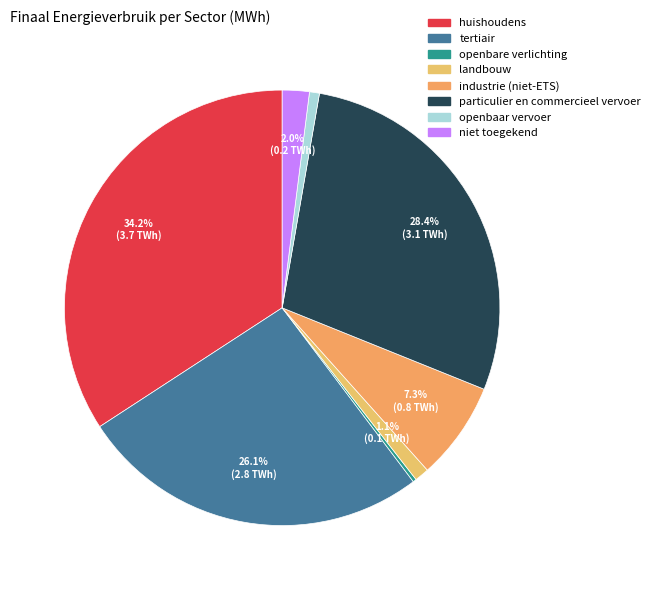

Count the number of slices in the pie.

8